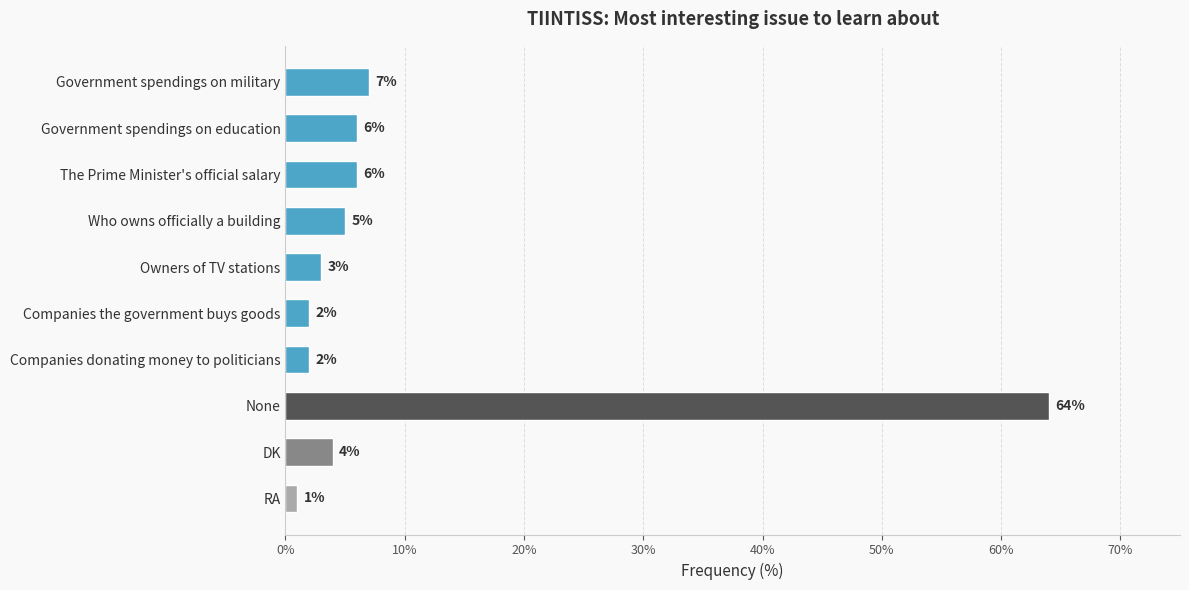

Does the chart contain any negative values?

No